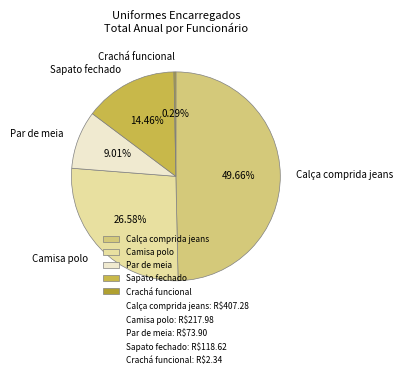

True or false: Crachá funcional accounts for 0% of the total.

True